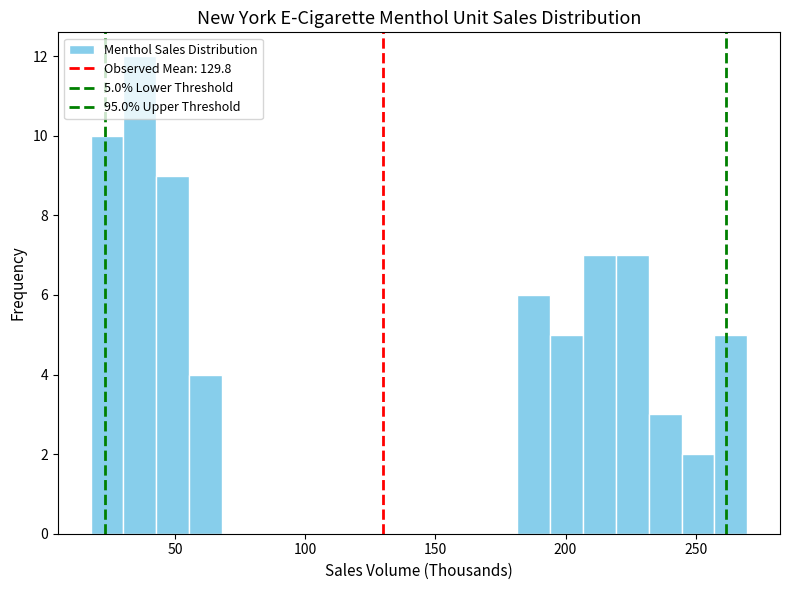

Around what value on the x-axis is the tallest bar? Give the approximate position of its centre, as read against the axis.

35